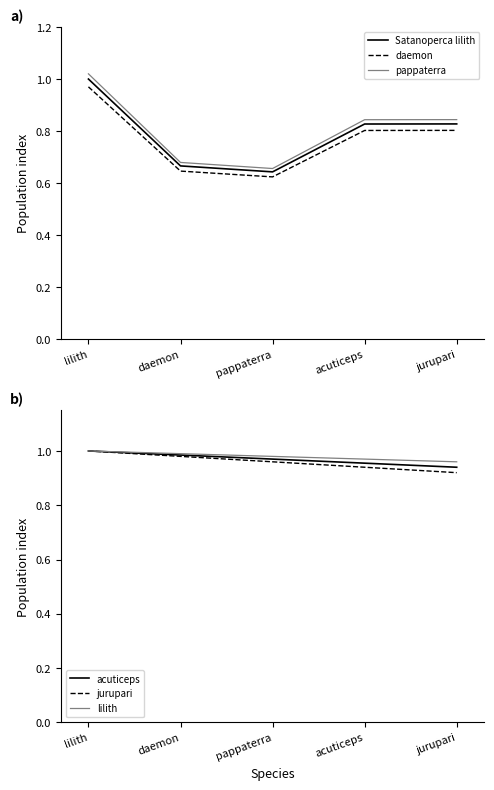

Does the chart have visible grid lines?

No